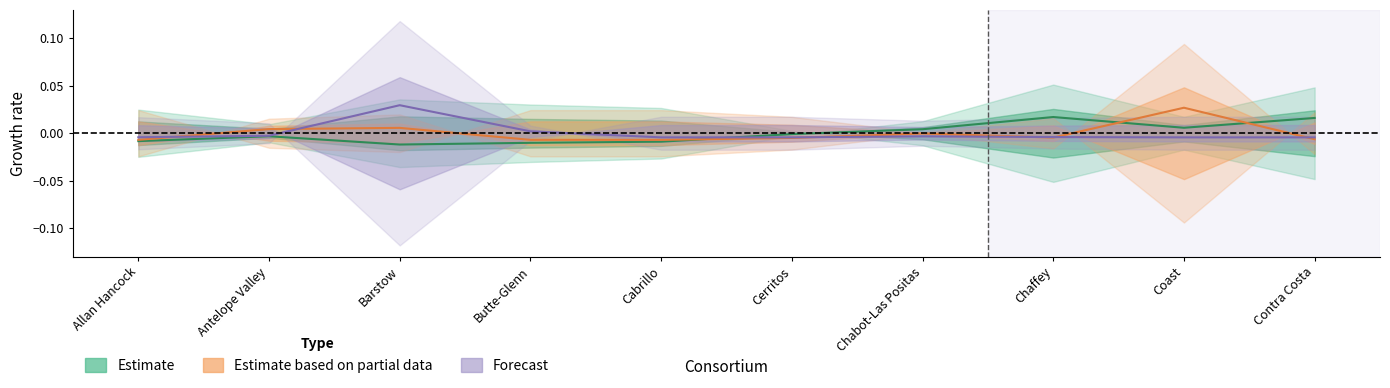

What position from the right is Allan Hancock?

10